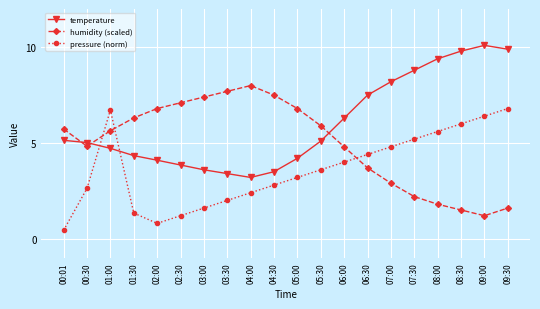

What is the average value of the pressure (norm) series?

3.6